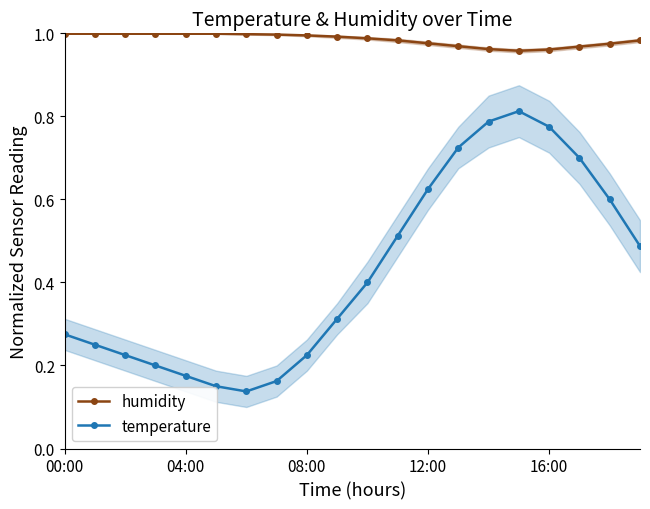

True or false: humidity and temperature cross at least once.

False